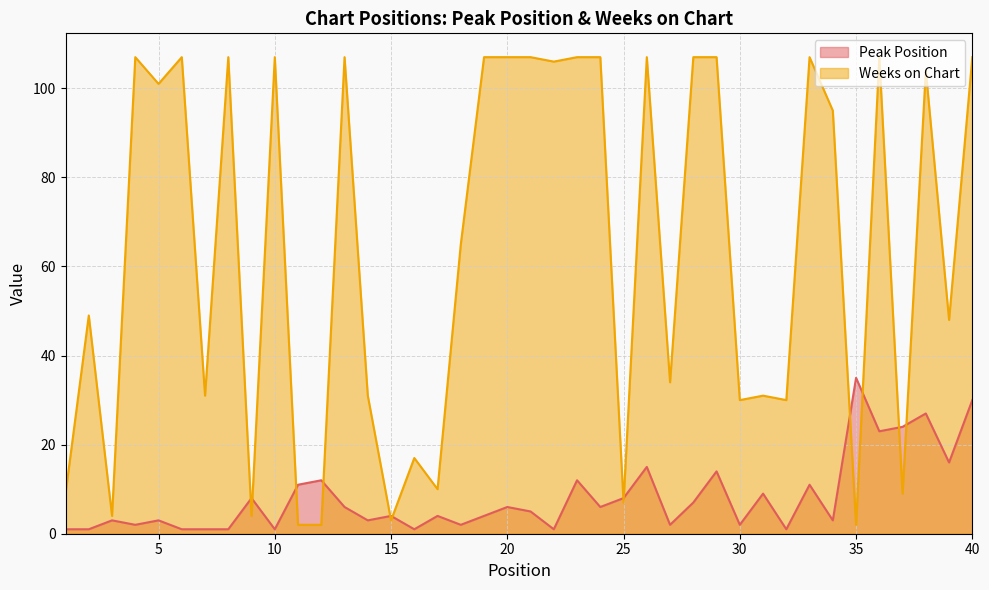

What is the maximum value for Weeks on Chart?

107